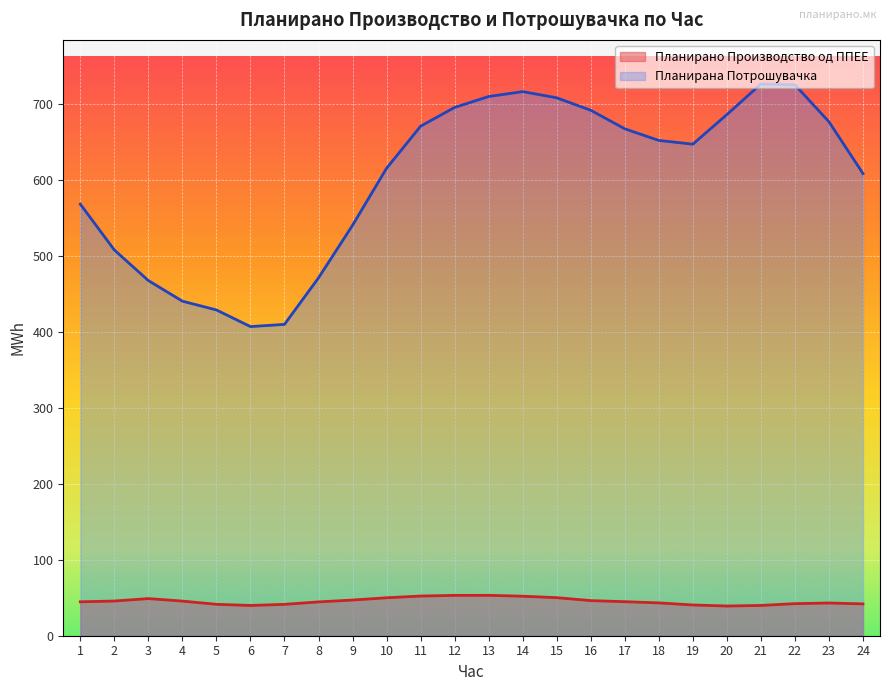

Reading left to right, what are all the values shown in this chart?

Планирано Производство од ППЕЕ: 44.6	45.6	48.8	45.6	41.3	39.8	41.3	44.5	46.9	49.9	52.2	53.1	53.1	52.0	50.1	46.2	44.8	43.2	40.5	39.1	39.8	42.2	43.1	41.9
Планирана Потрошувачка: 567.9	507.6	467.3	440.2	428.6	406.7	409.7	470.9	540.0	615.0	670.4	695.1	709.5	715.9	707.8	691.4	667.0	651.7	646.8	685.7	725.9	724.9	676.2	608.1